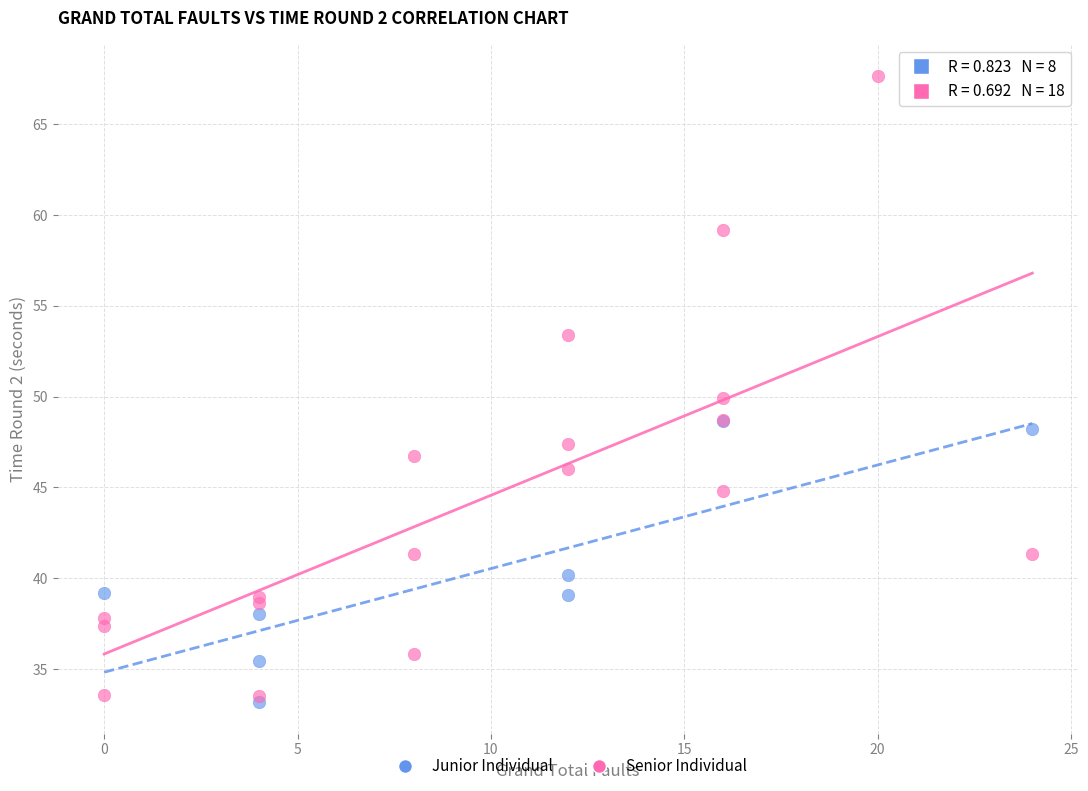

What are all the series names shown in the legend?

Junior Individual, Senior Individual